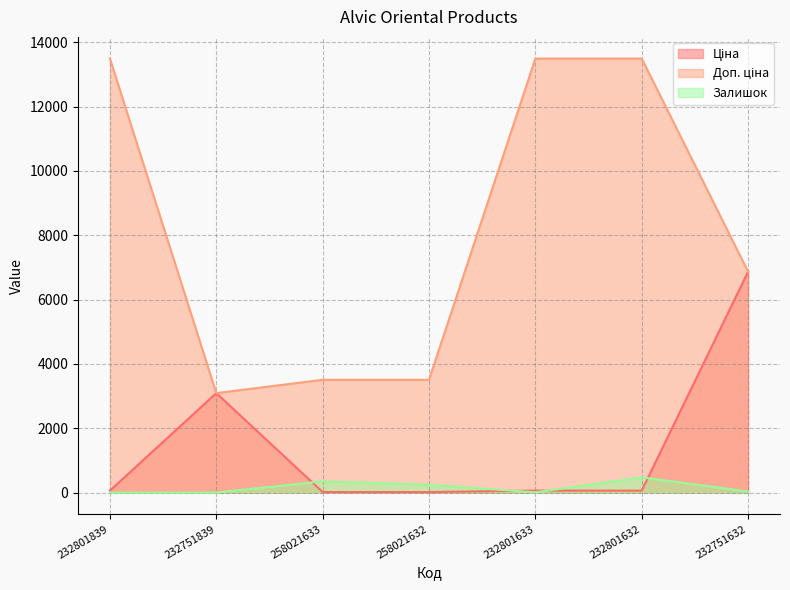

At which category does Доп. ціна reach its first local valley?

232751839